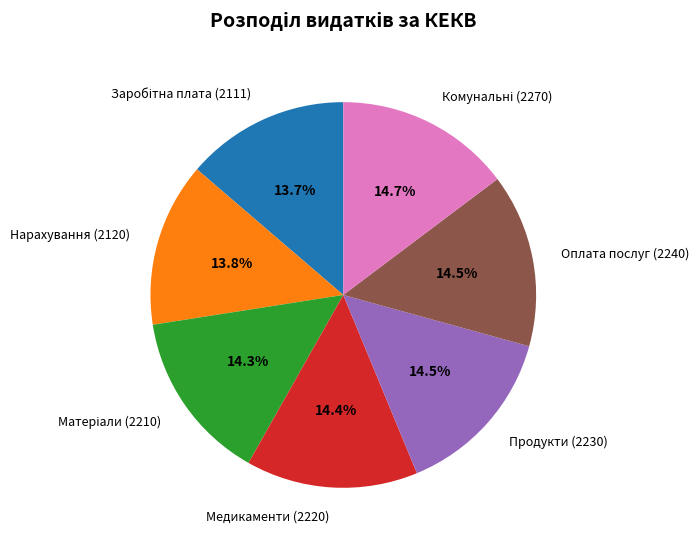

Is there any slice that represents more than half of the pie?

No